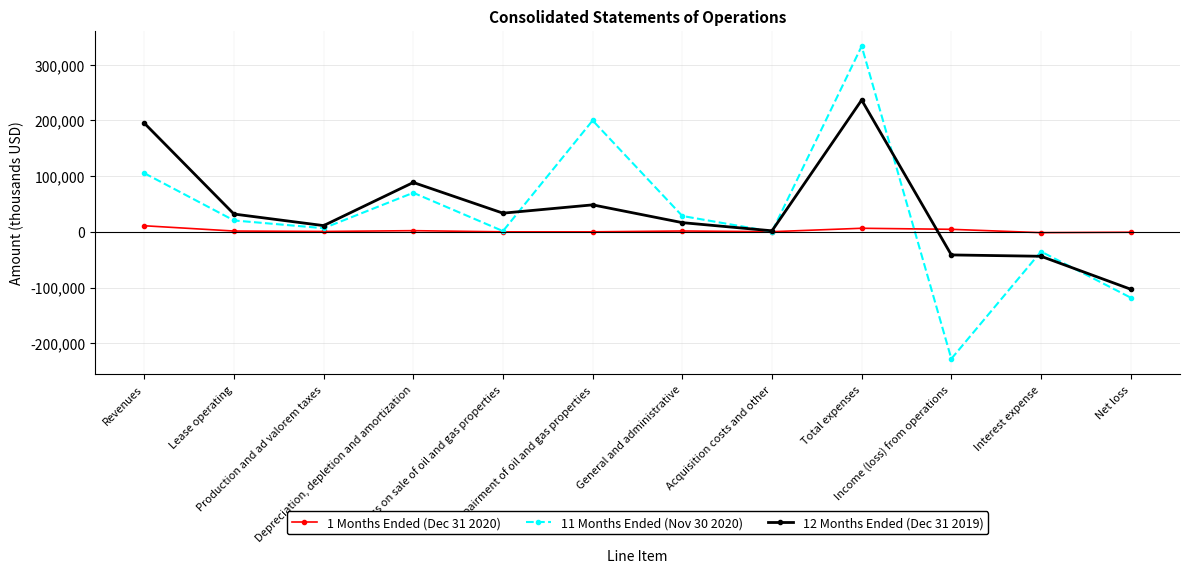

How many categories are shown in the chart?

12